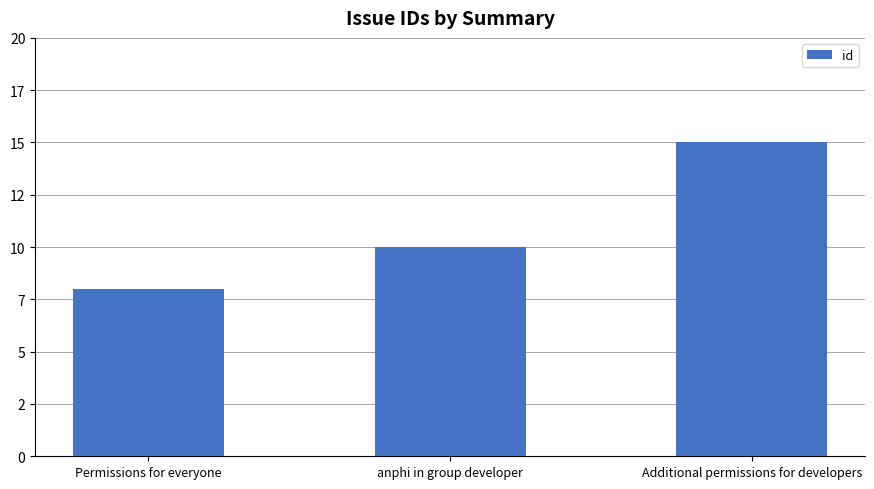

Is it true that the value at Permissions for everyone is 12?

False